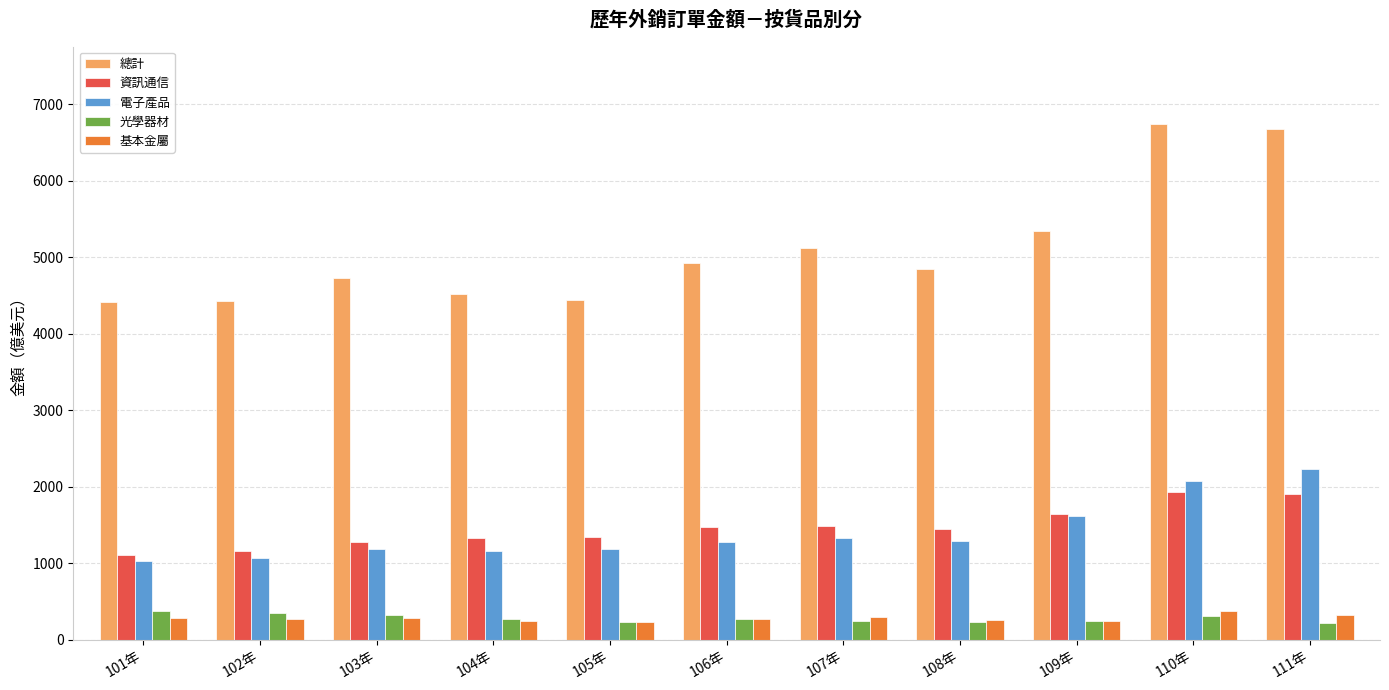

The value of 光學器材 at 109年 is 242.8. True or false?

True